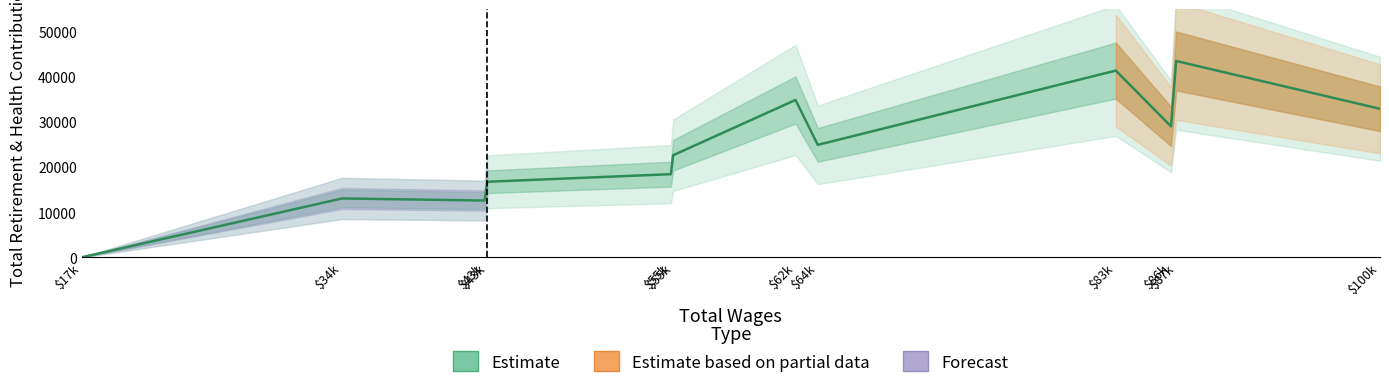

What is the approximate value at $87k, to the nearest 10?

43510